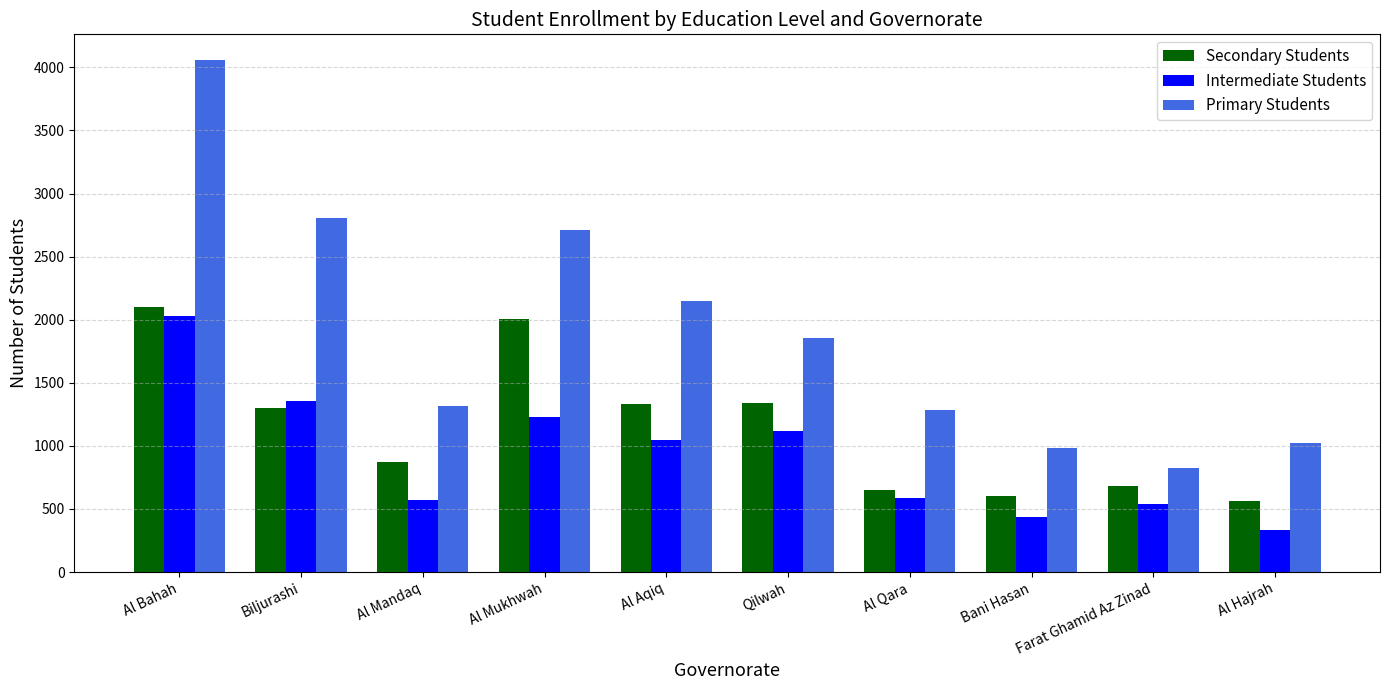

What is the minimum value shown in the chart?

330